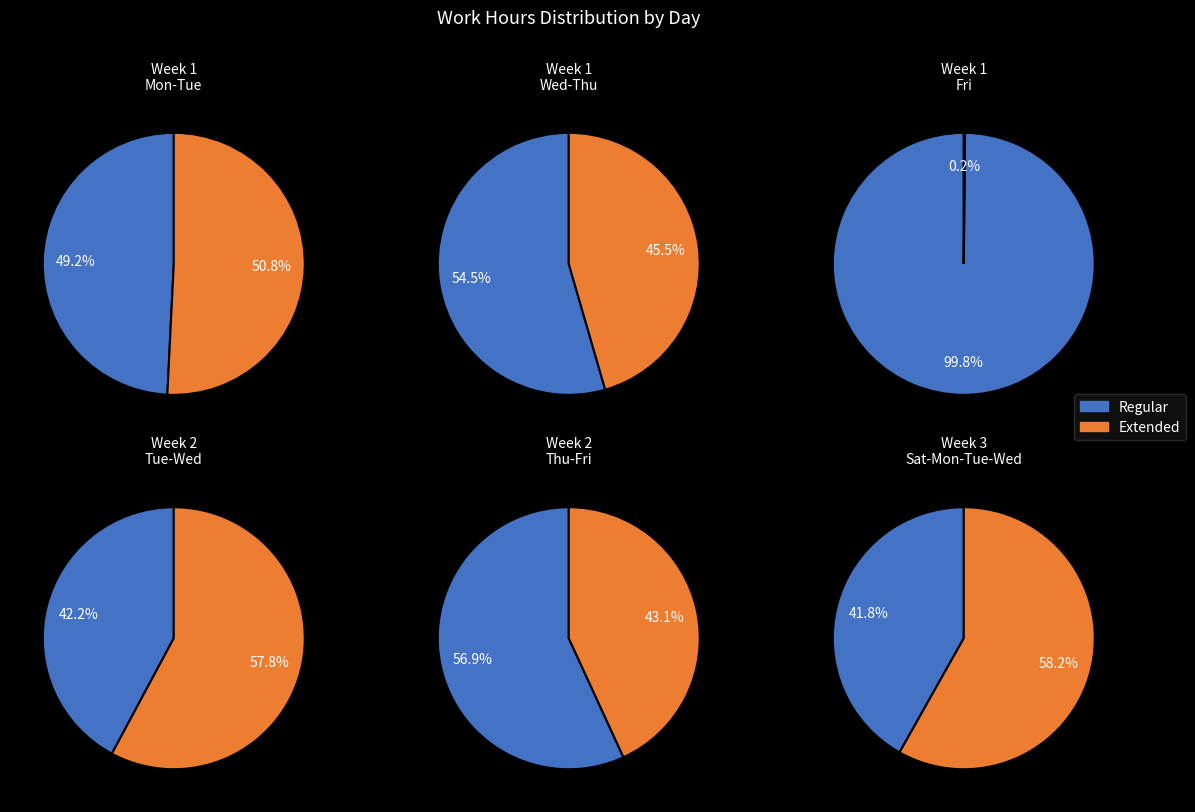

Which category has the smallest portion of the pie?

Fri (24)